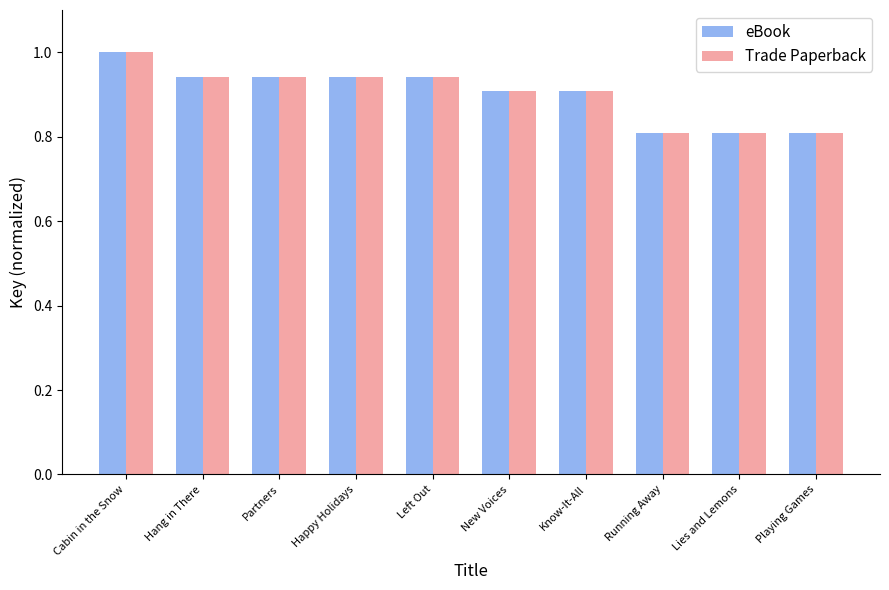

What is the label of the 6th bar from the left?

New Voices